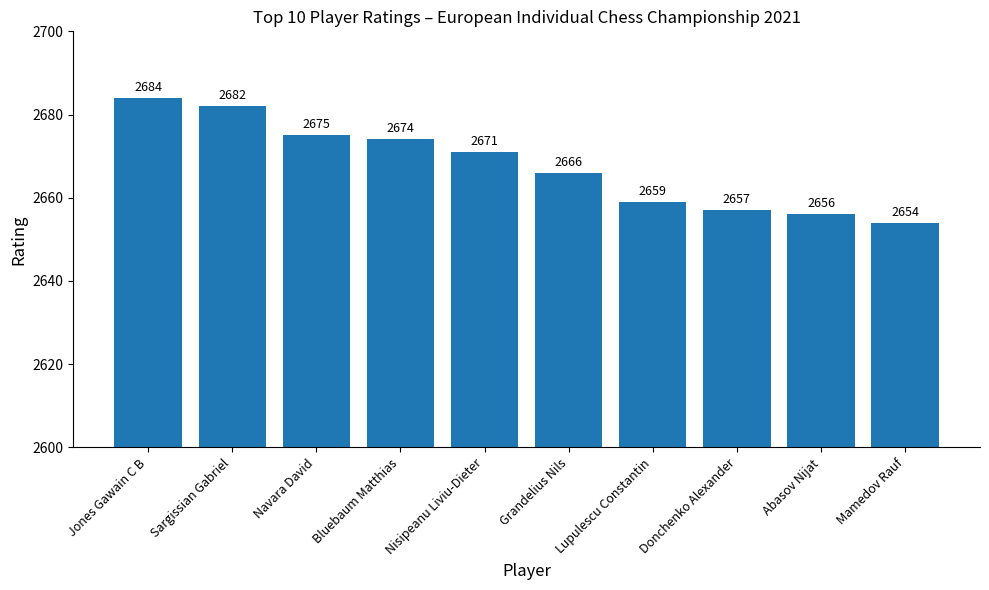

What is the approximate value at Jones Gawain C B, to the nearest 10?

2680